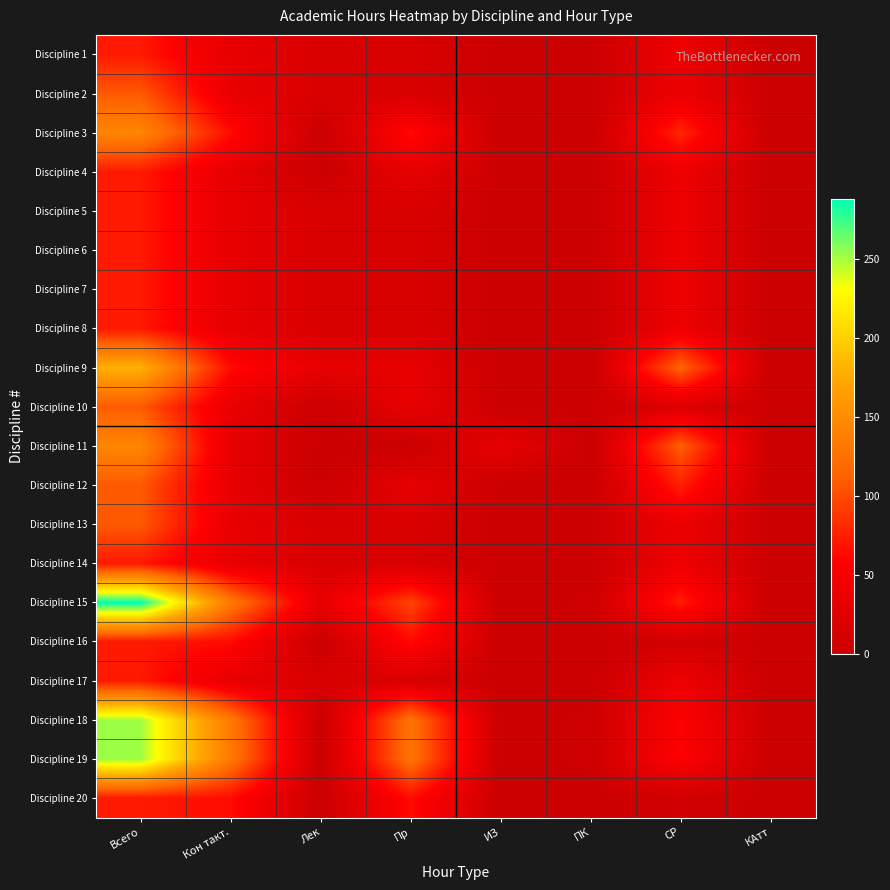

At which category is the sum across all series the highest?

Всего